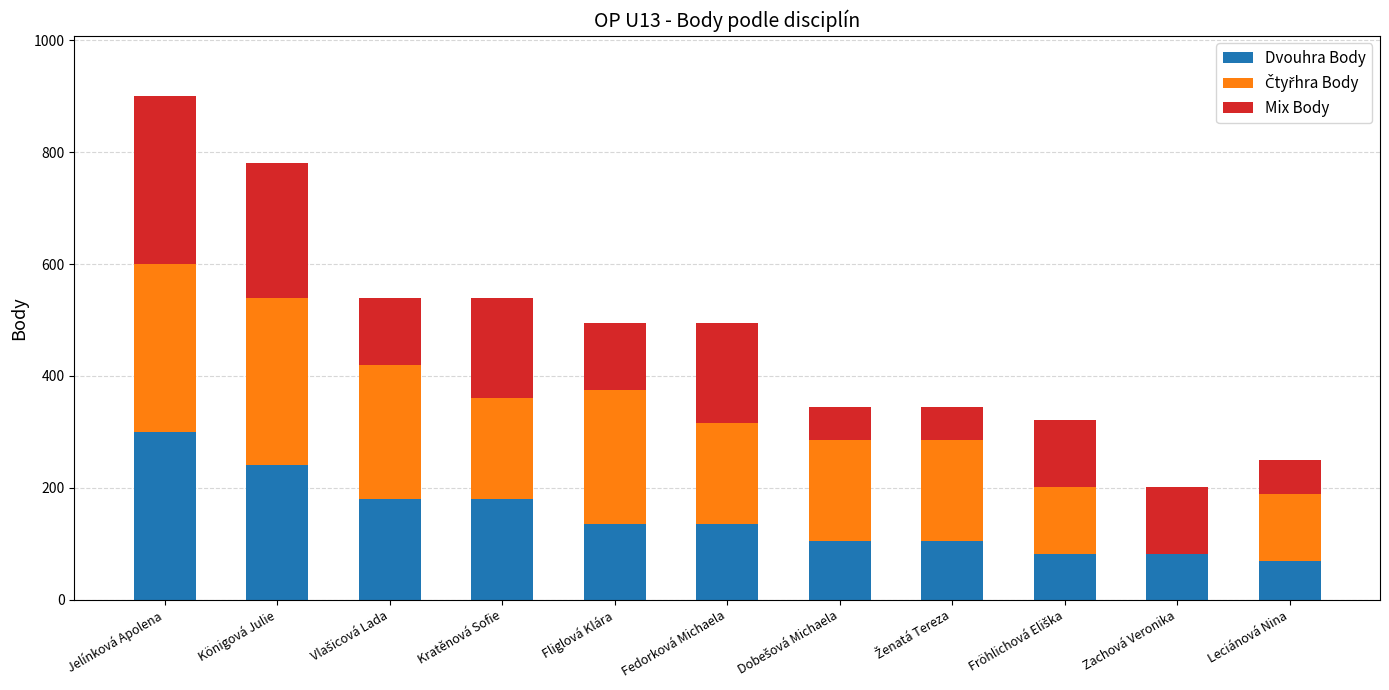

What is the highest value of the Dvouhra Body series?

300